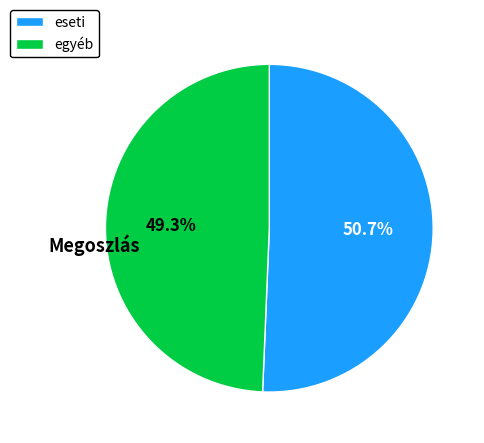

Which slice is the largest?

eseti